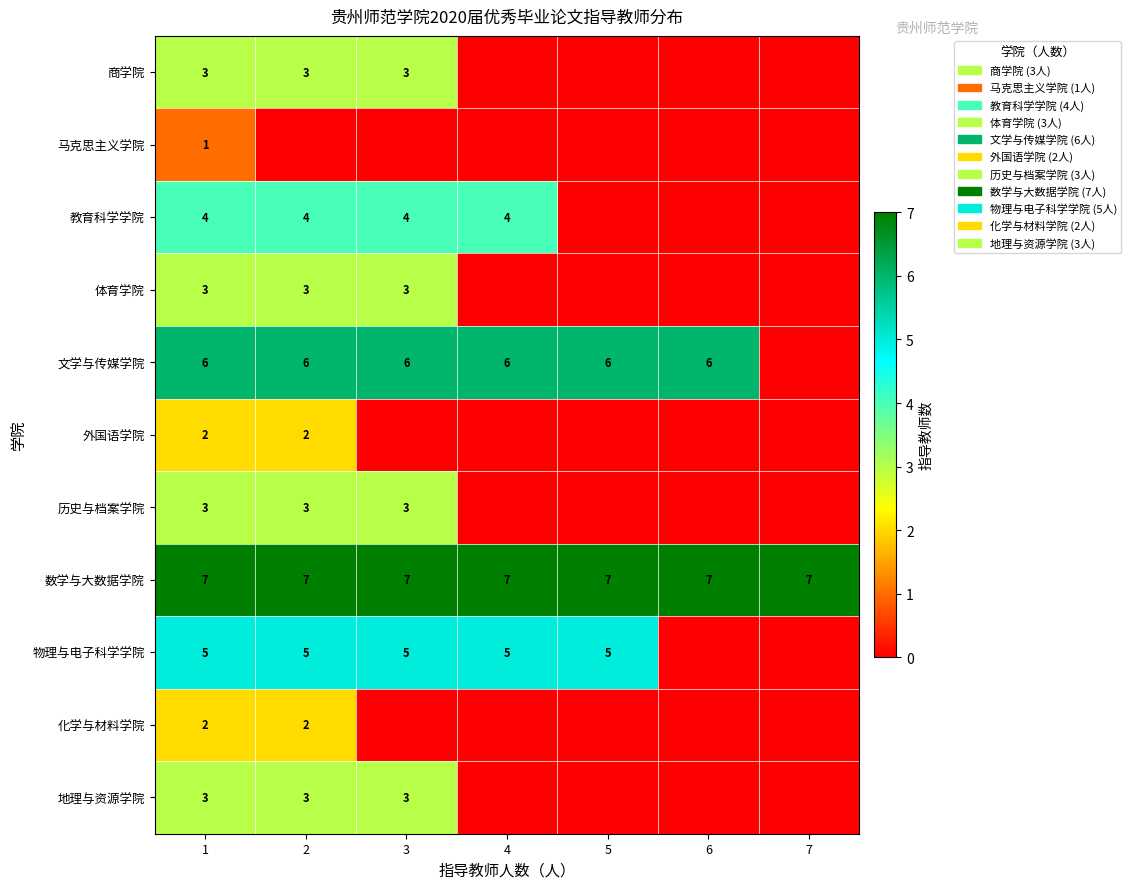

Is the value of 物理与电子科学学院 at 4 greater than the value of 外国语学院 at 1?

Yes